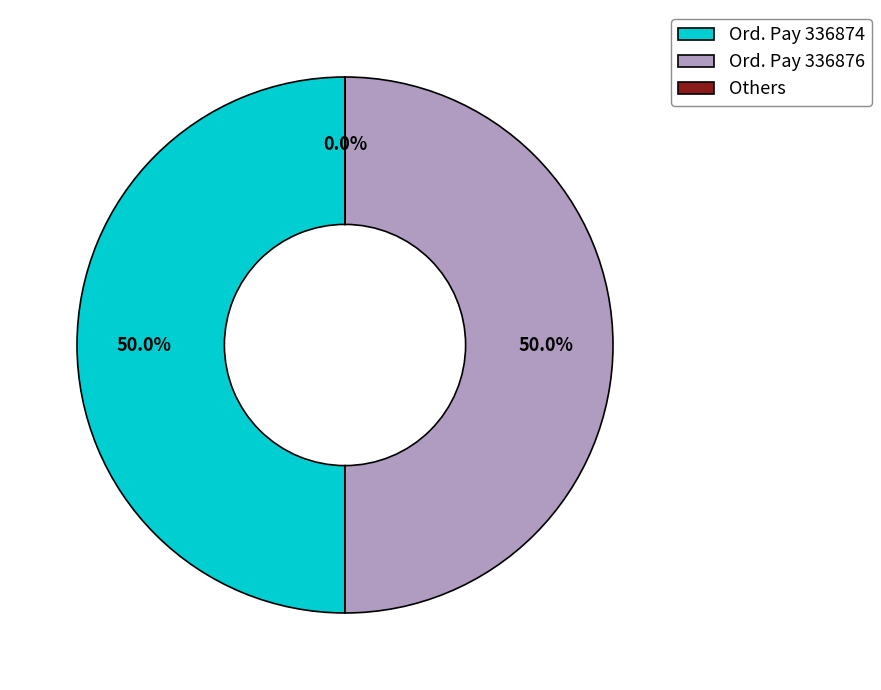

What is the ratio of the value at Ord. Pay 336876 to the value at Ord. Pay 336874?

1.0